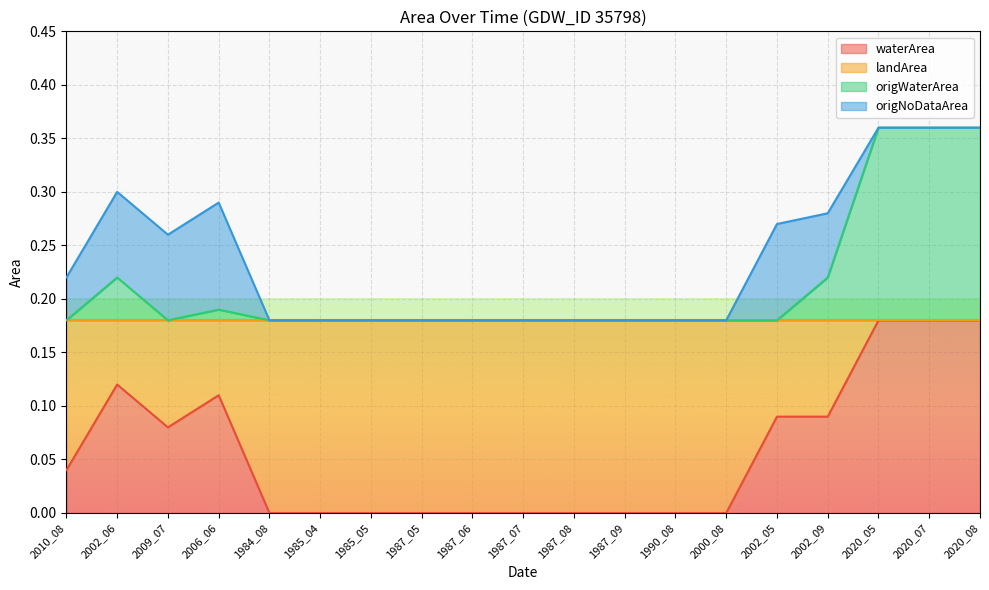

The value of waterArea at 1984_08 is 0.0. True or false?

True